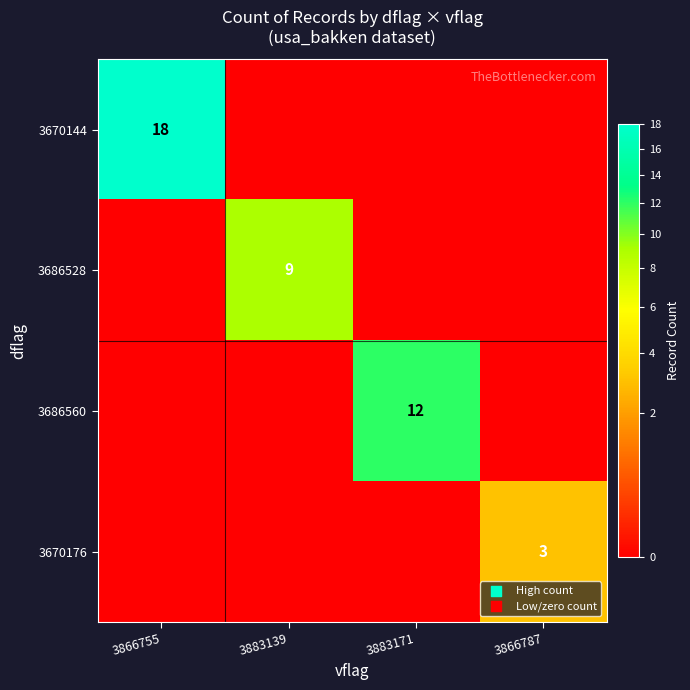

The value of 3670176 at 3866787 is 3. True or false?

True